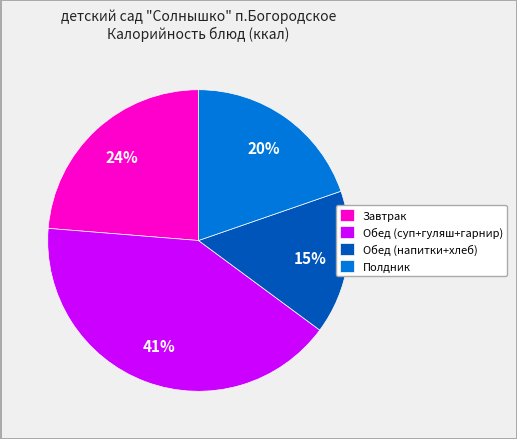

Combined, do Полдник and Обед (напитки+хлеб) account for over 50%?

No